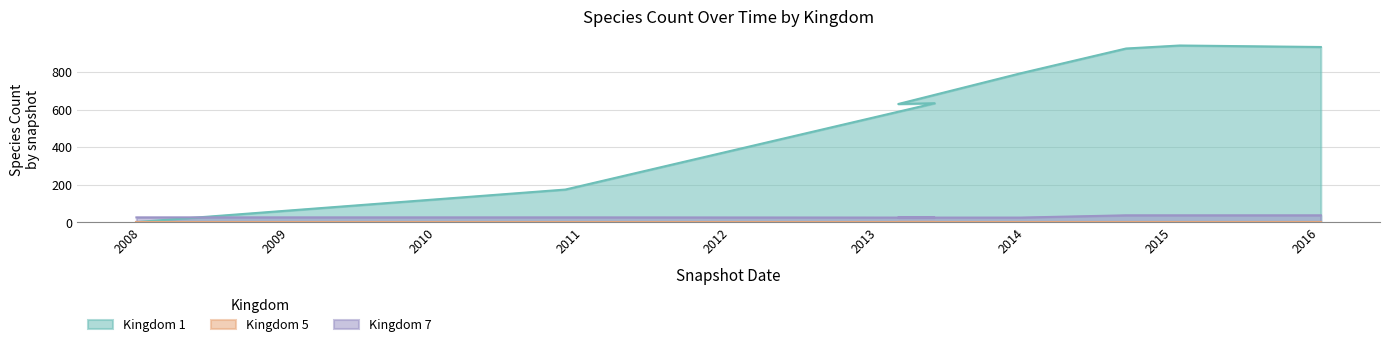

What position from the right is 2013-12-20?

4